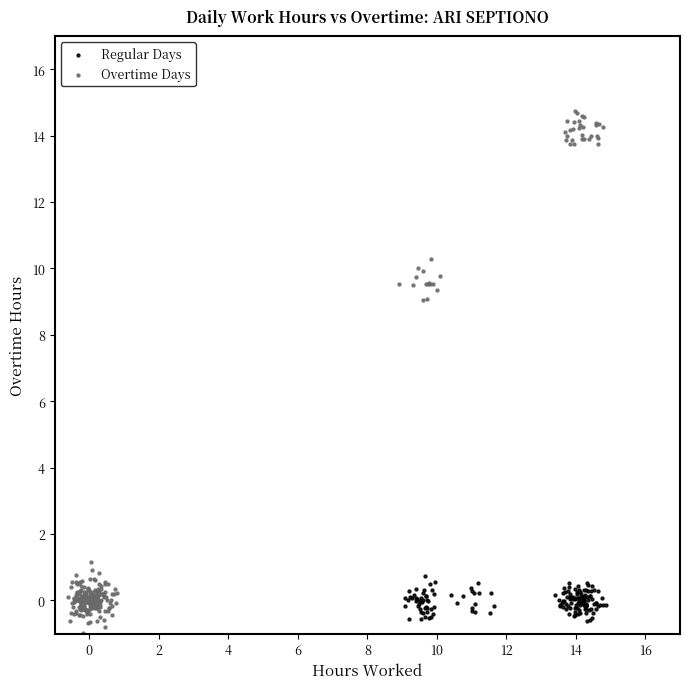

Which series has the widest spread of Y values?

Overtime Days